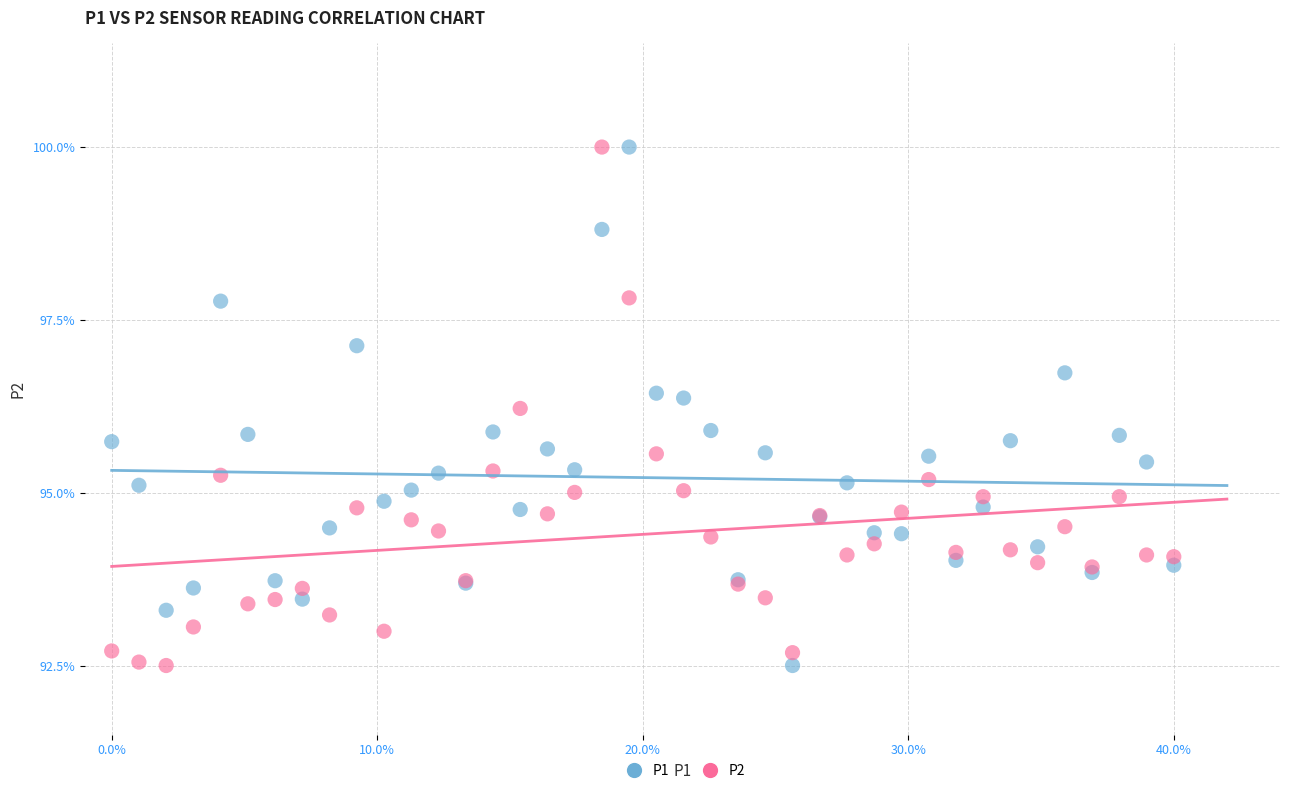

What is the X range (max minus min) for the scatter plot?

0.4